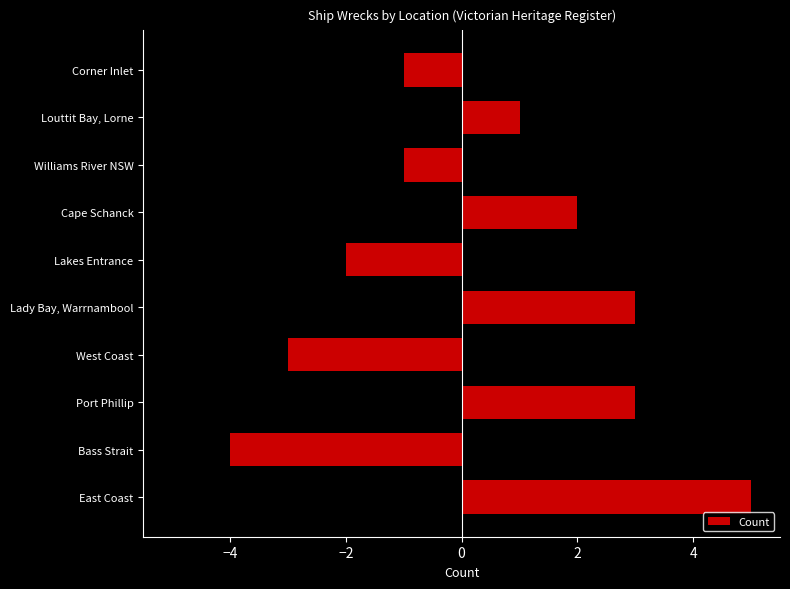

What is the change in value from Lakes Entrance to Corner Inlet?

-1